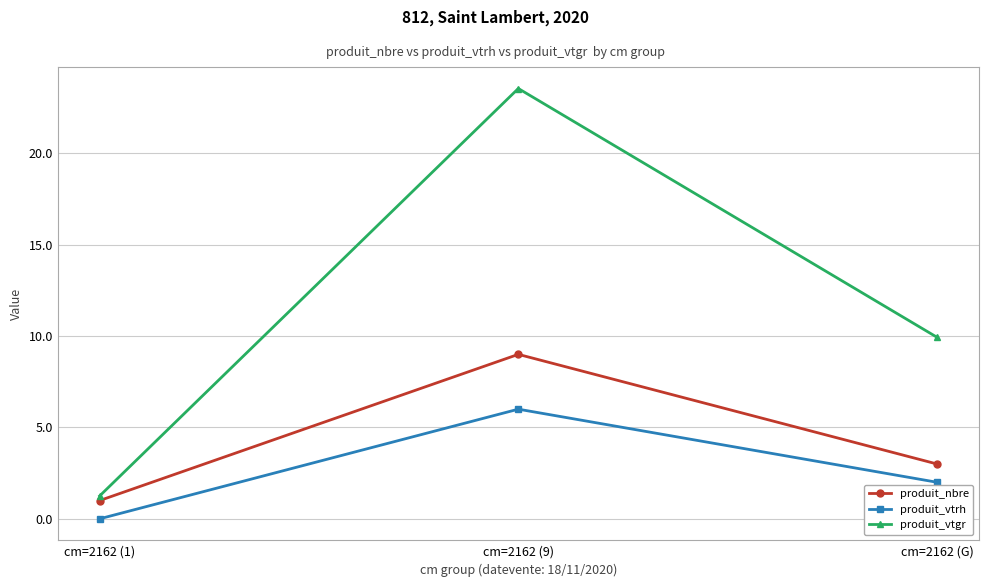

Does the chart display data point markers on the line(s)?

Yes